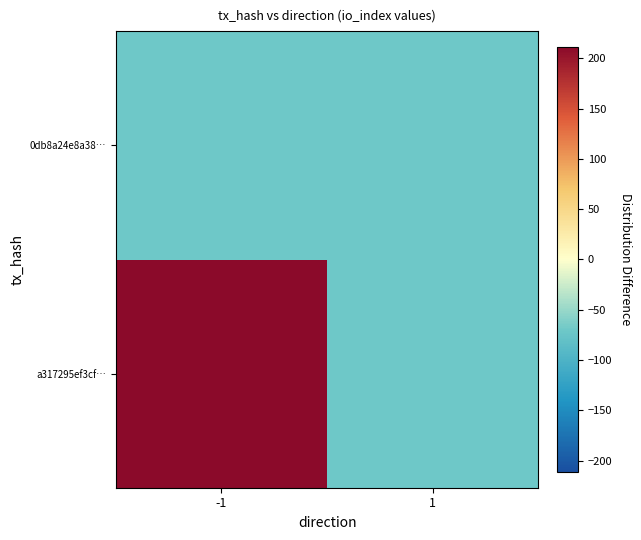

At -1, list the series in order from smallest to largest.

0db8a24e8a38…, a317295ef3cf…